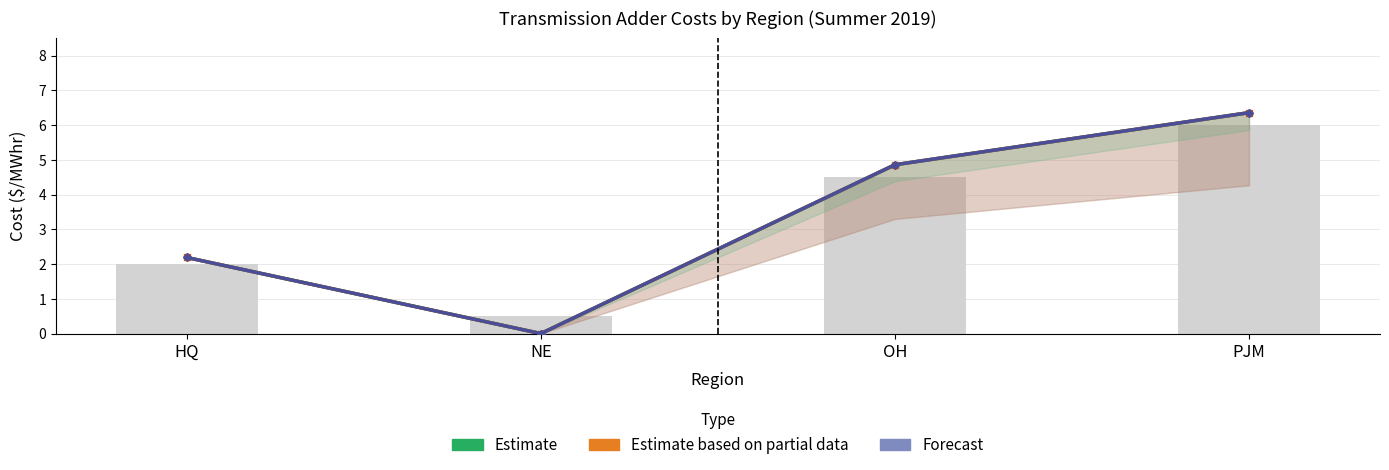

What is the difference between the On Peak (Estimate) values at NE and PJM?

6.4